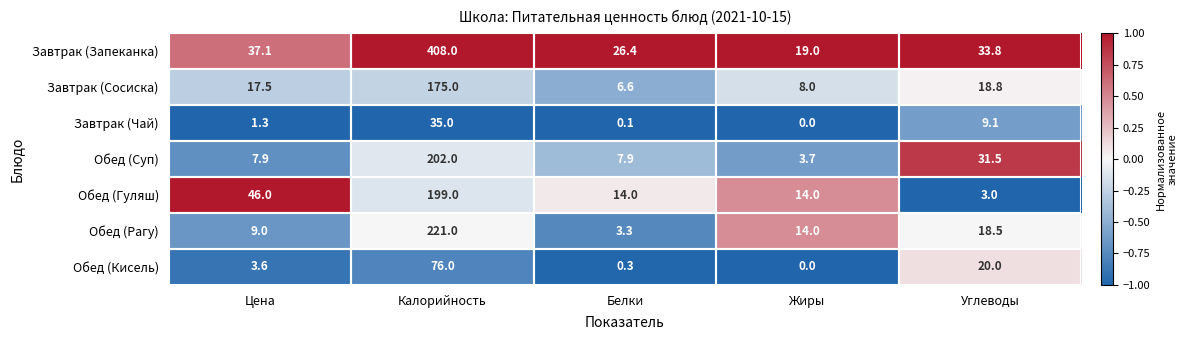

At which category does the chart reach its peak across all series?

Калорийность